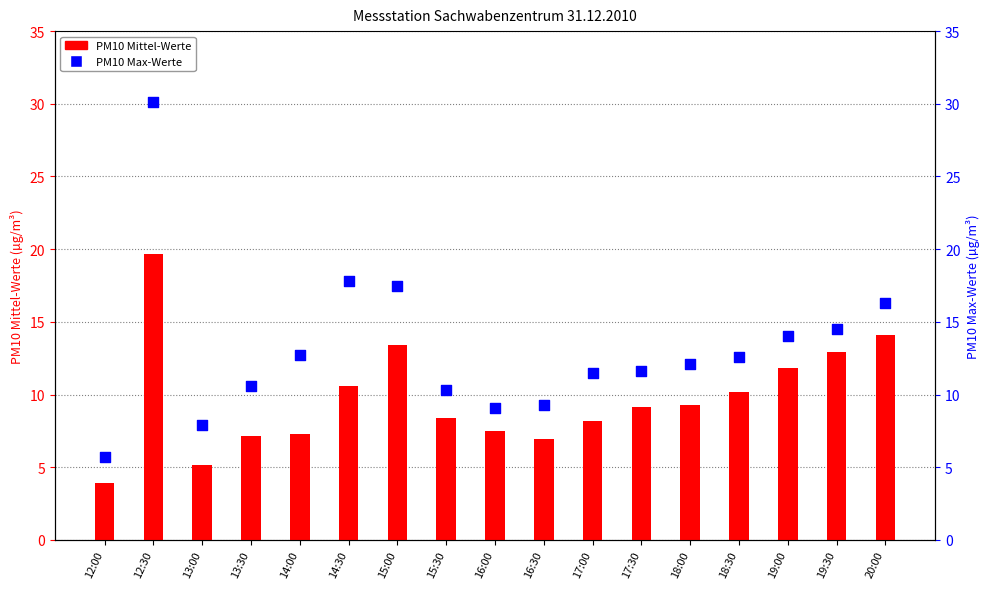

At which category is the sum across all series the highest?

12:30